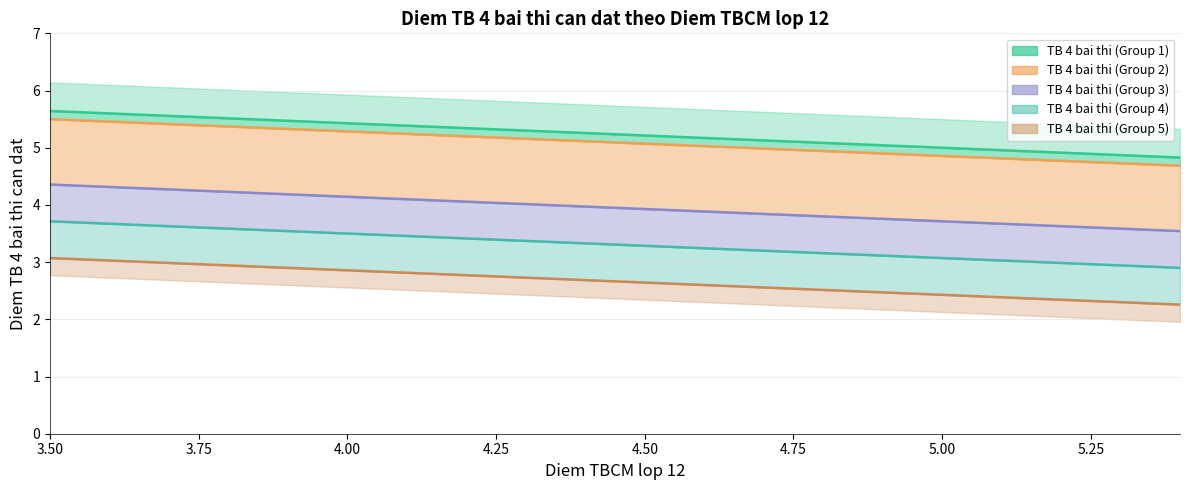

What is the approximate value of TB 4 bai thi (Group 2) at 4.2?

5.2